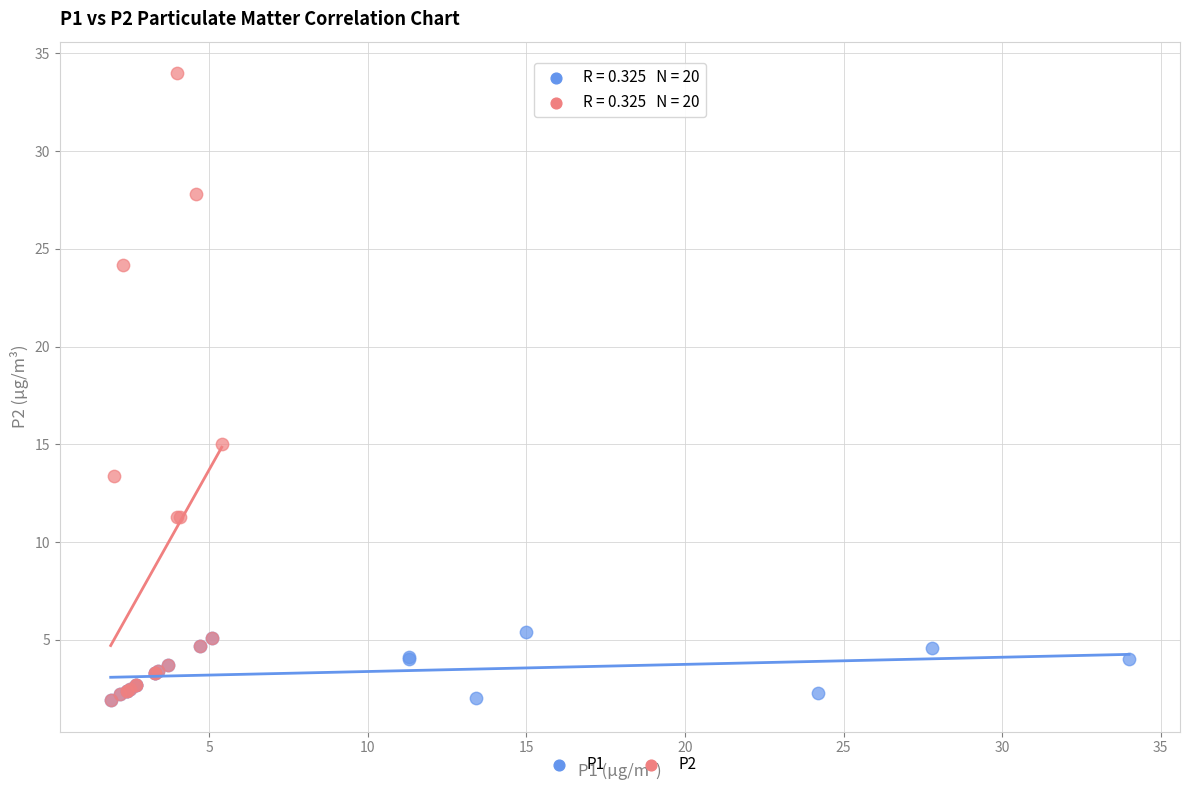

Which series has the widest spread of Y values?

P2